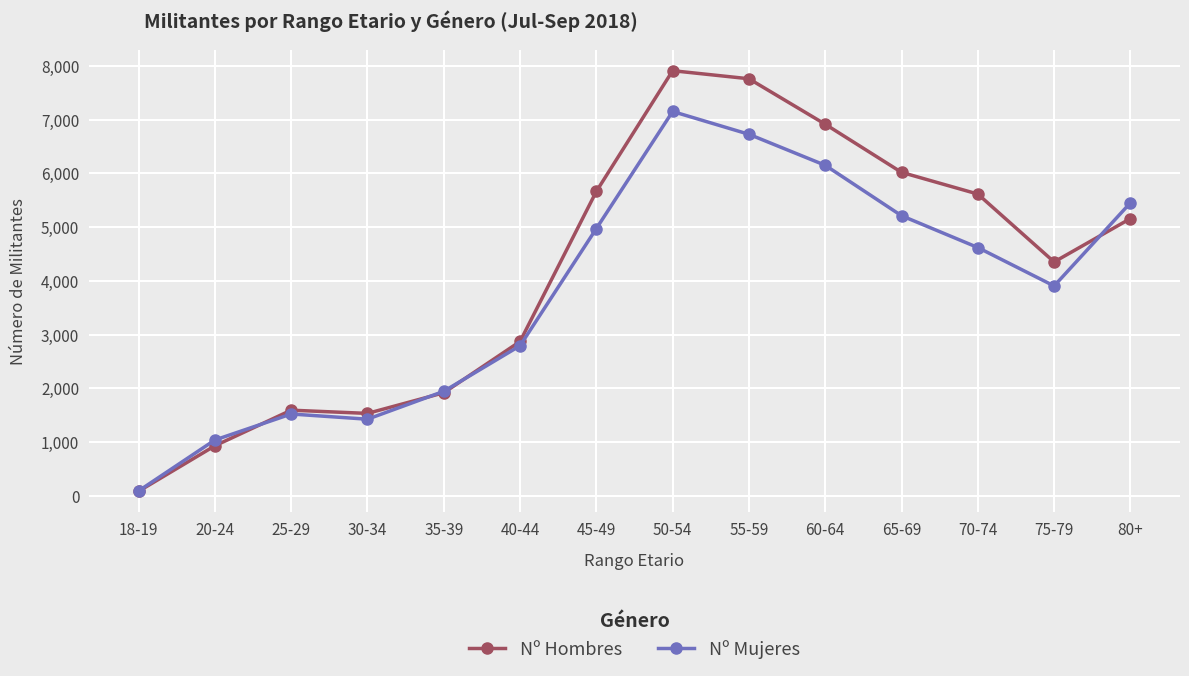

List the series in order of their peak value, highest first.

Nº Hombres, Nº Mujeres